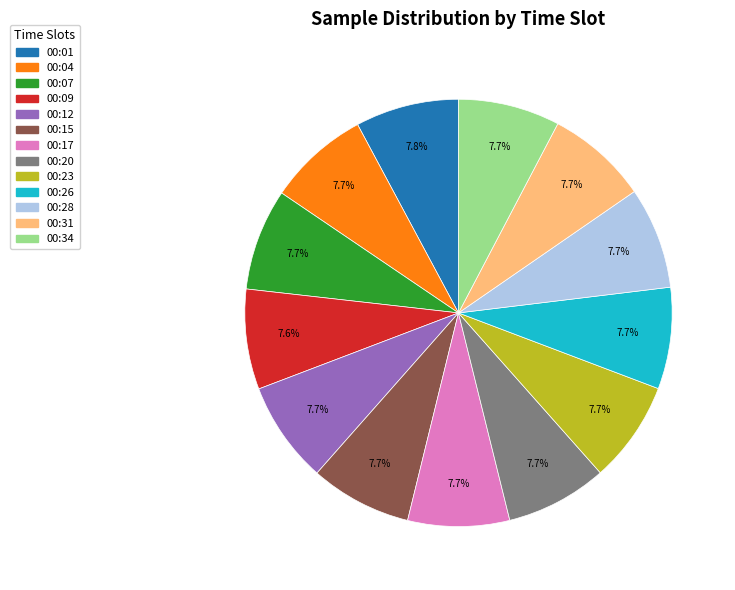

To the nearest percent, what percentage of the pie is 00:04?

8%